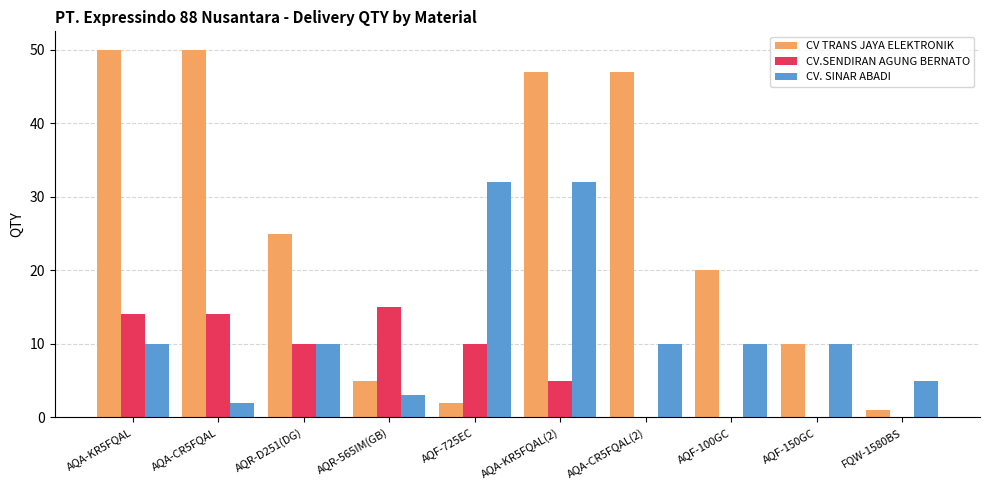

What is the average value of the CV. SINAR ABADI series?

12